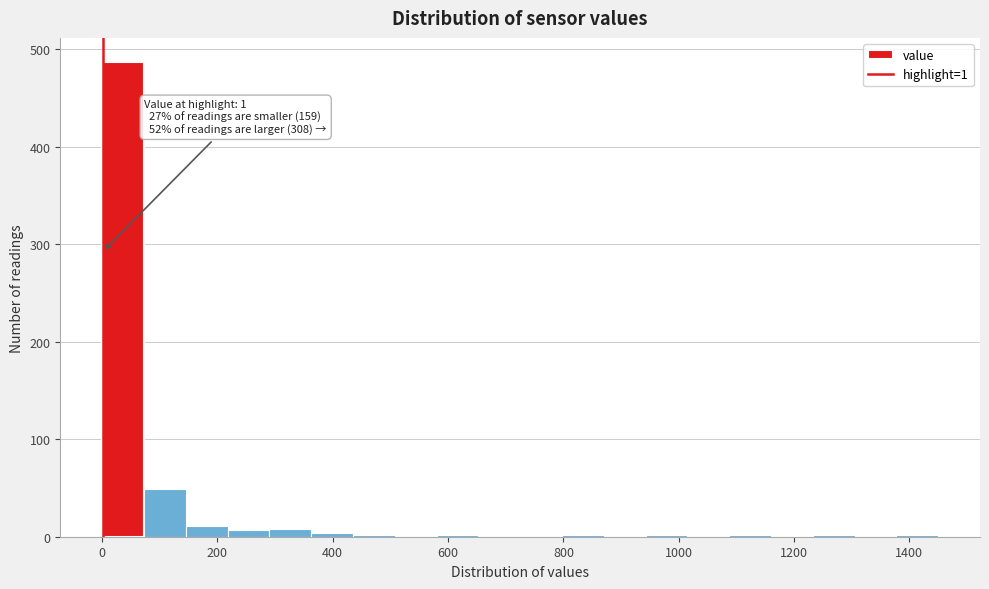

Around what value on the x-axis is the tallest bar? Give the approximate position of its centre, as read against the axis.

40